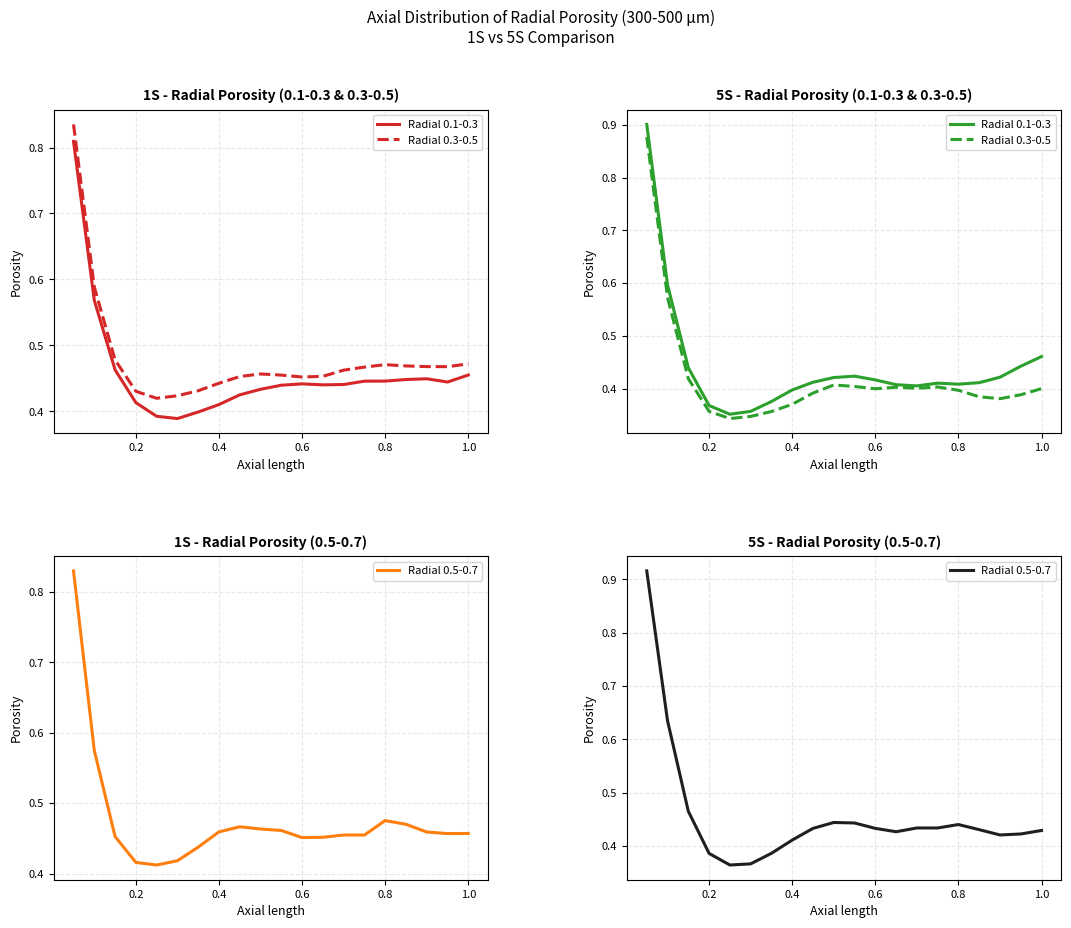

What is the smallest value displayed?

0.3